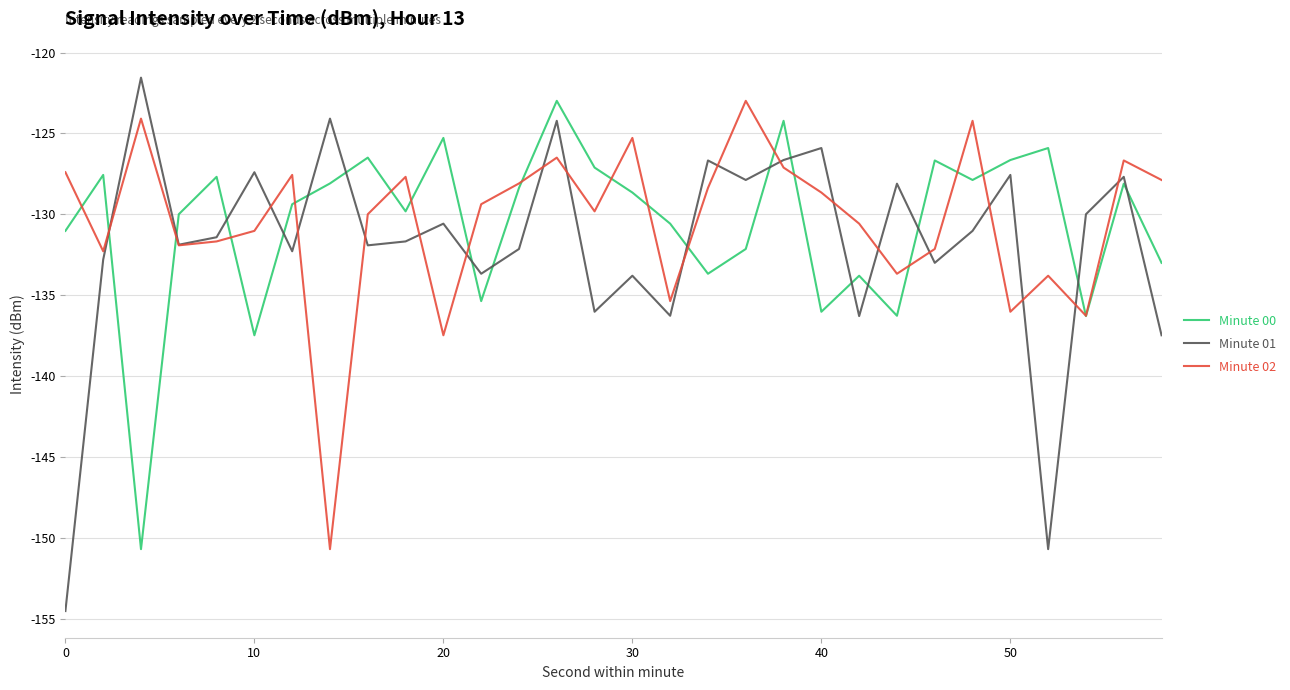

What is the minimum value shown in the chart?

-154.5